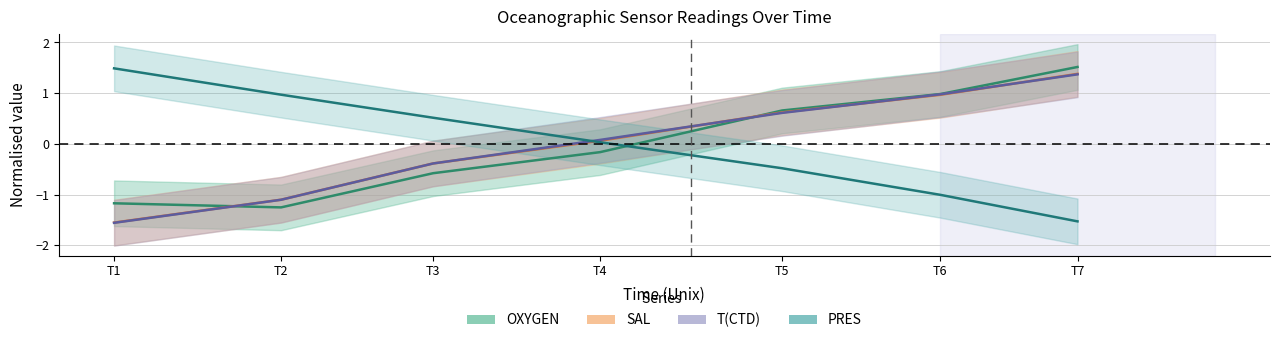

What value does the SAL series have at T7?

1.4